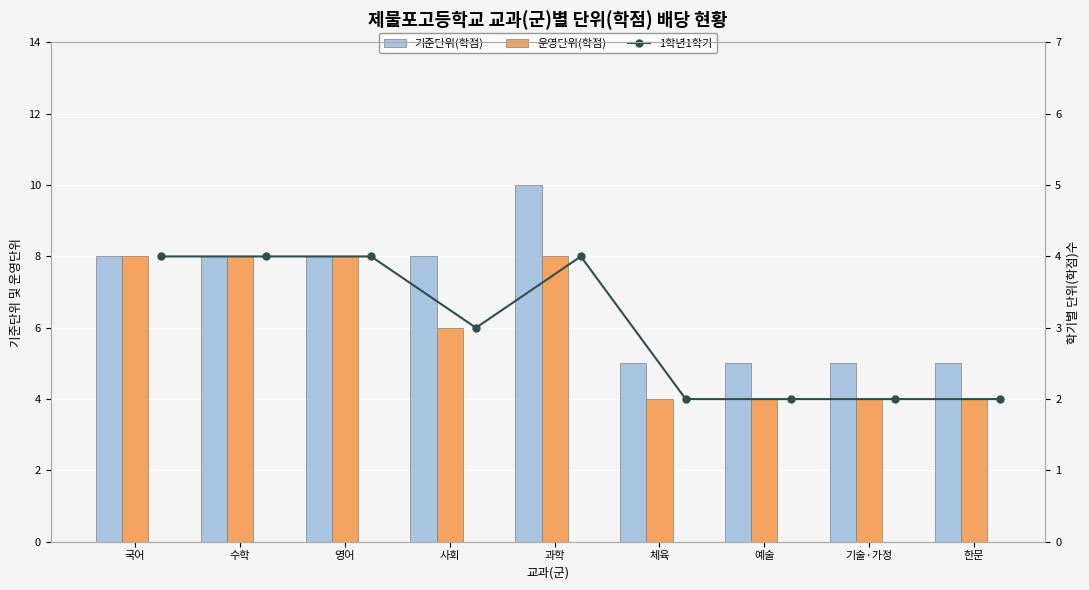

What is the difference between the maximum and minimum values in the 운영단위(학점) series?

4